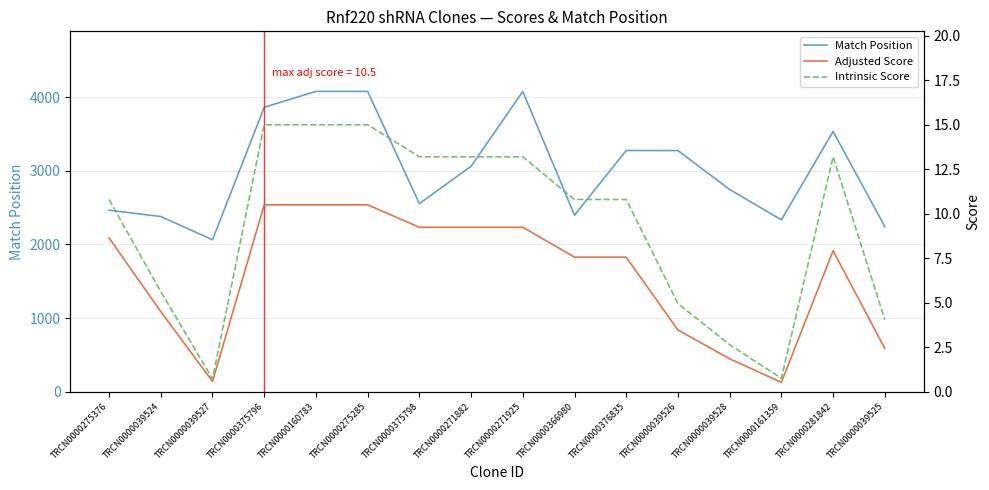

What is the label of the 7th point from the left?

TRCN0000375798